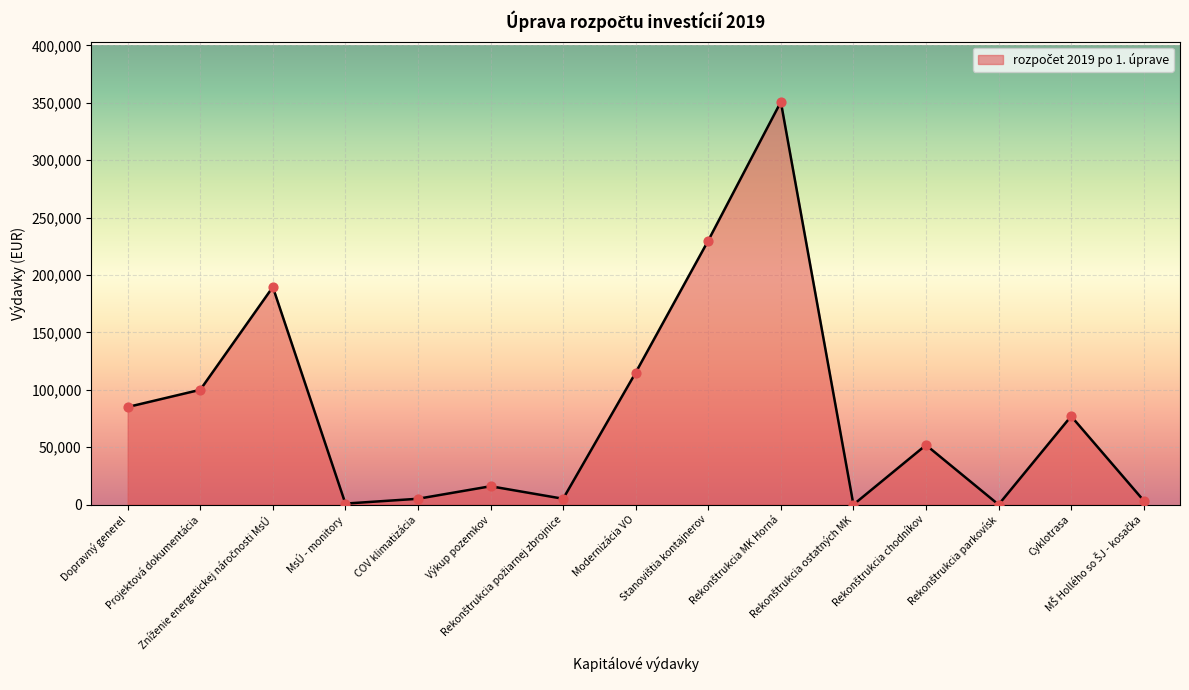

Which has a higher value, MsÚ - monitory or Výkup pozemkov?

Výkup pozemkov